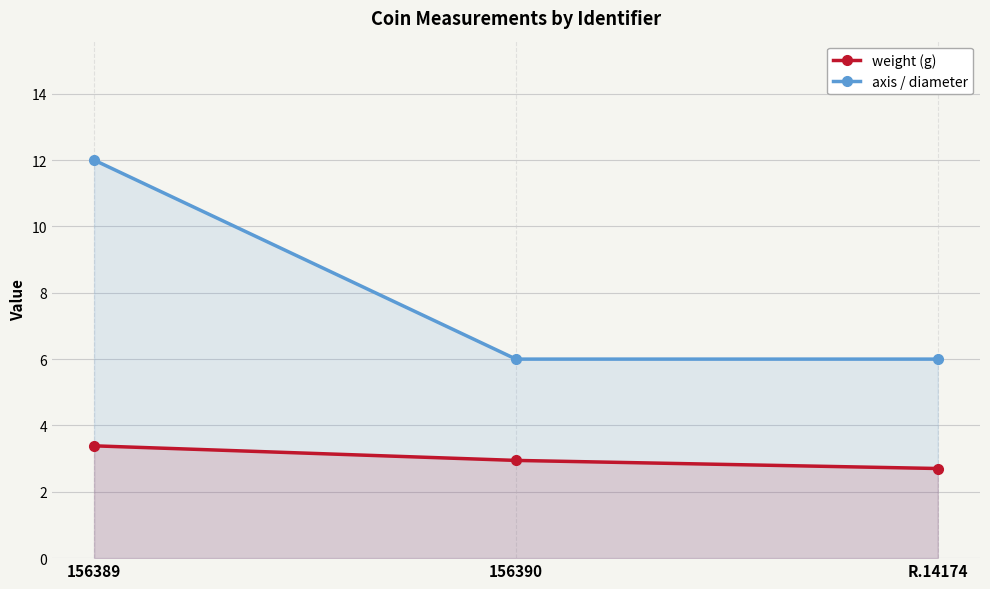

Reading left to right, transcribe all the data shown in this chart.

weight (g): 3.4	2.9	2.7
axis / diameter: 12.0	6.0	6.0